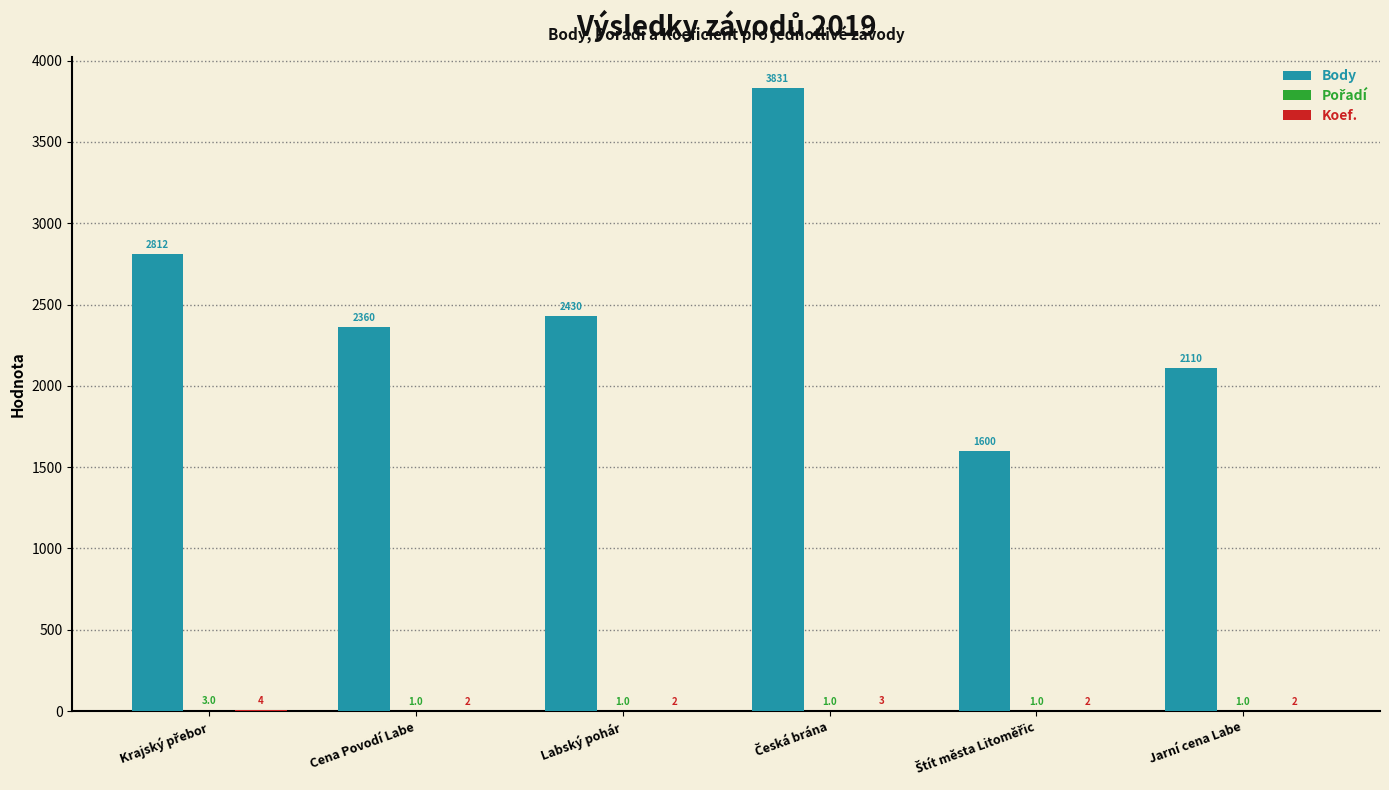

What is the total value across all series at Cena Povodí Labe?

2363